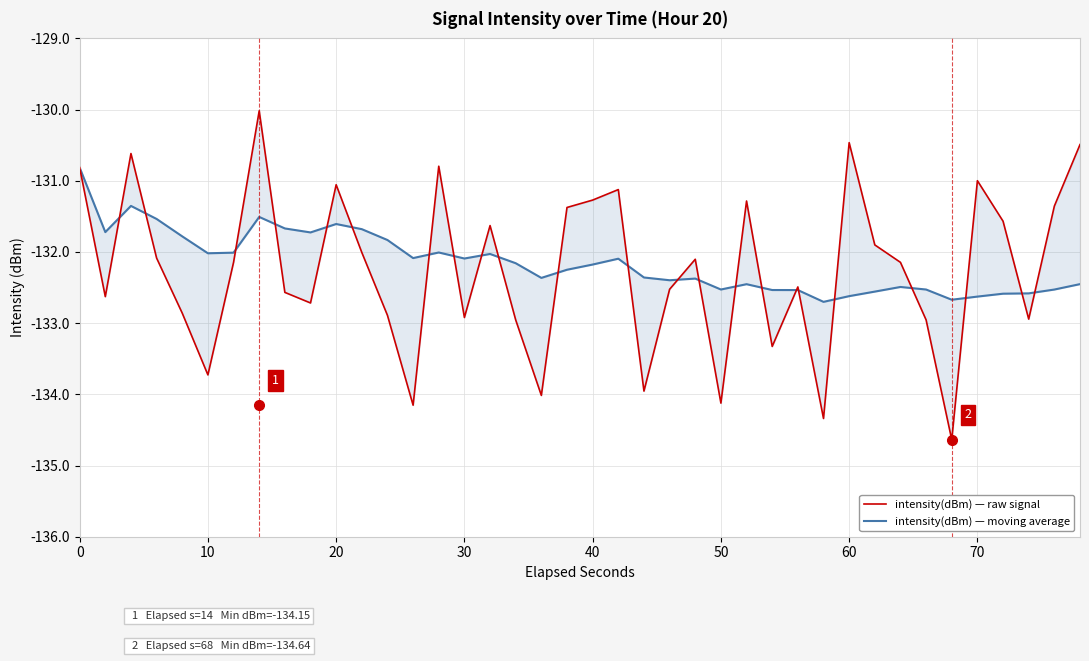

What is the sum of all intensity(dBm) — raw signal values?

-5290.0